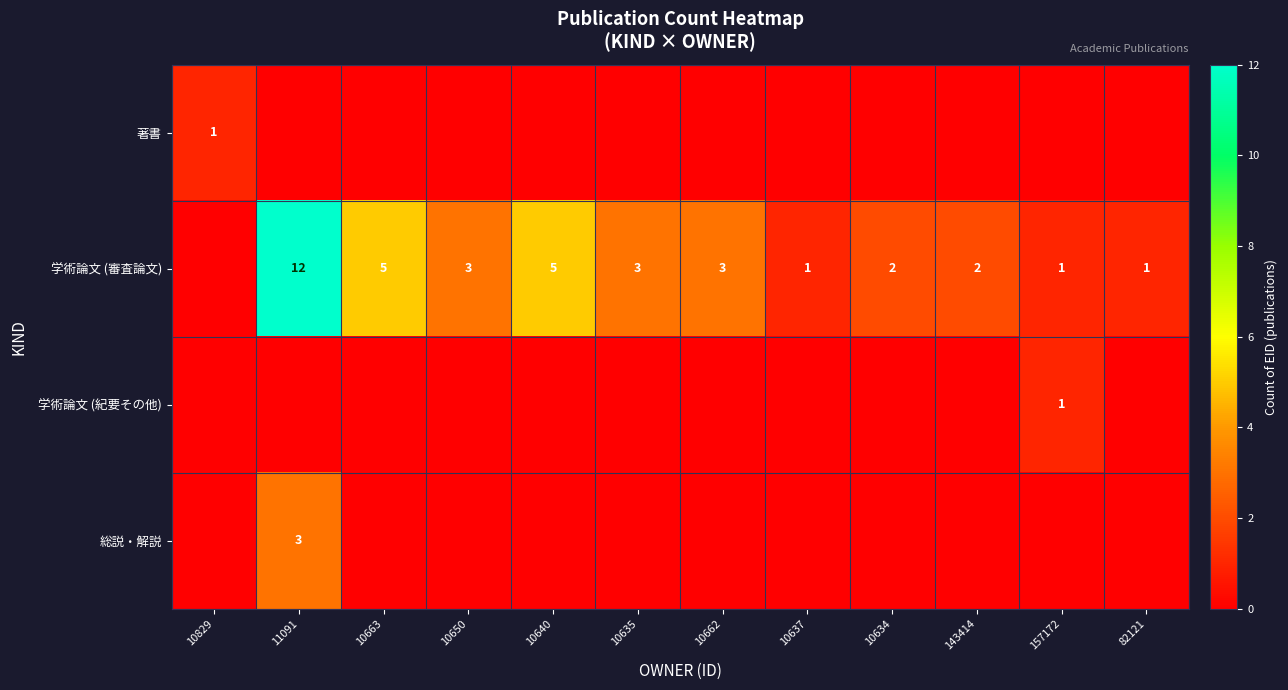

The value of 学術論文 (紀要その他) at 157172 is 1. True or false?

True